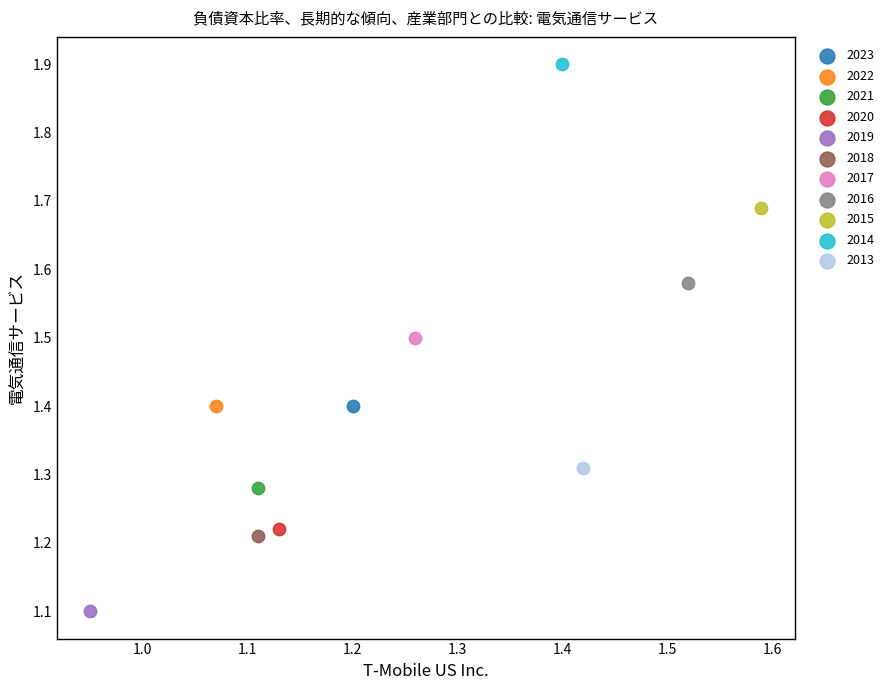

What are all the series names shown in the legend?

2023, 2022, 2021, 2020, 2019, 2018, 2017, 2016, 2015, 2014, 2013